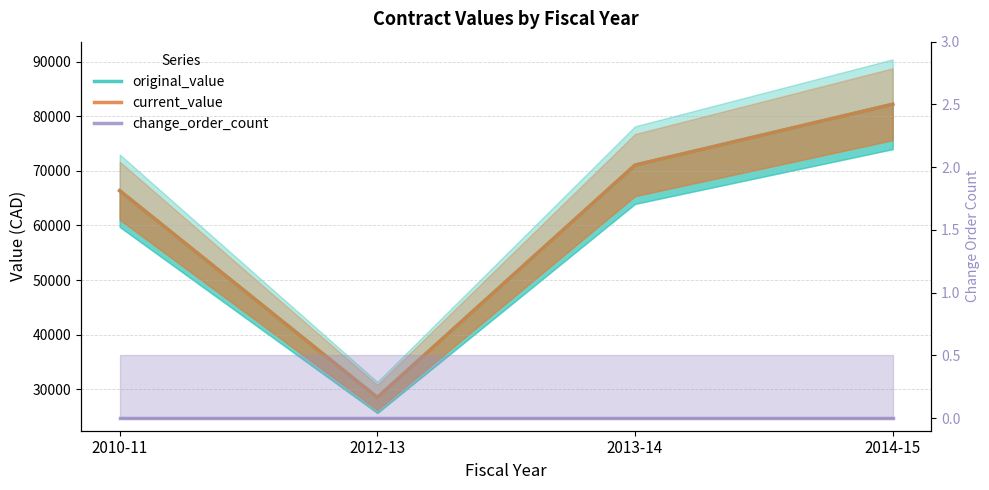

The value of original_value at 2014-15 is 132625.8. True or false?

False